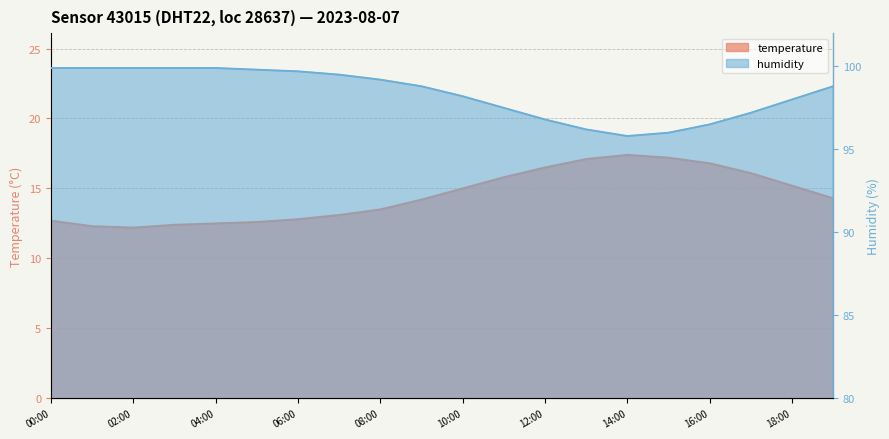

True or false: humidity has a value of 37.2 at 17:00.

False